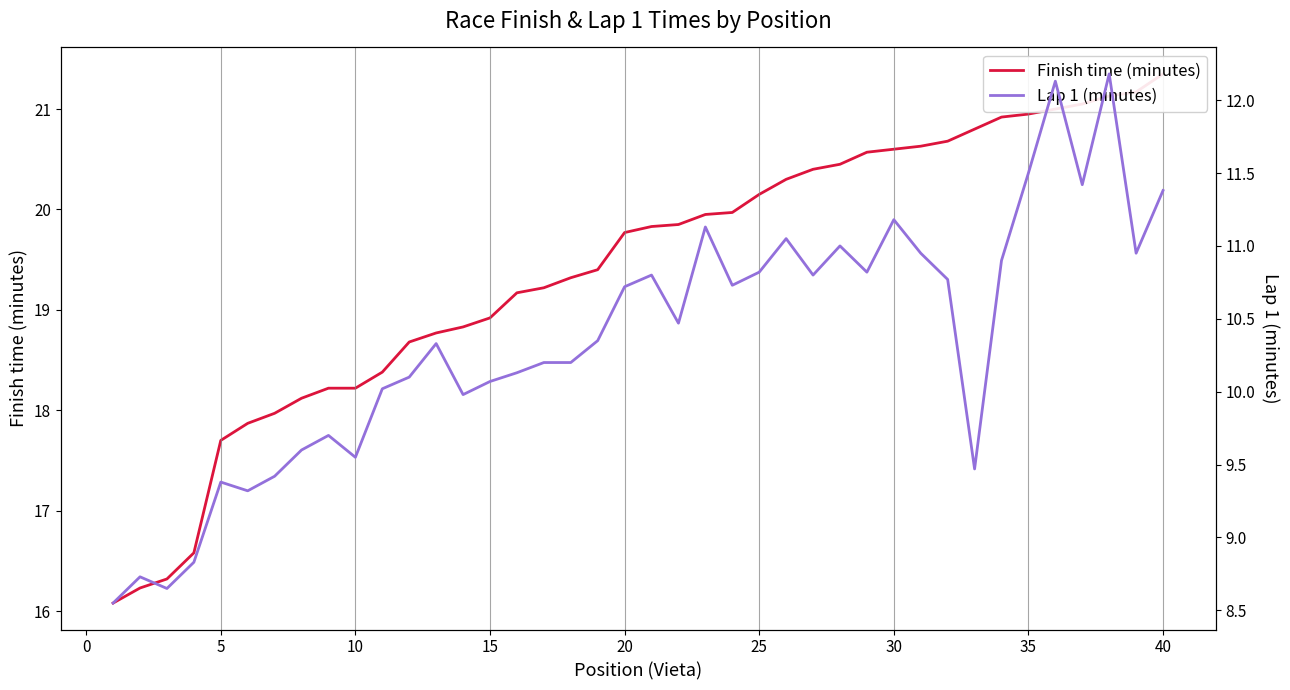

Reading left to right, what are all the values shown in this chart?

Finish time (minutes): 16.1	16.2	16.3	16.6	17.7	17.9	18.0	18.1	18.2	18.2	18.4	18.7	18.8	18.8	18.9	19.2	19.2	19.3	19.4	19.8	19.8	19.9	19.9	20.0	20.1	20.3	20.4	20.4	20.6	20.6	20.6	20.7	20.8	20.9	20.9	21.0	21.1	21.1	21.2	21.4
Lap 1 (minutes): 8.6	8.7	8.7	8.8	9.4	9.3	9.4	9.6	9.7	9.6	10.0	10.1	10.3	10.0	10.1	10.1	10.2	10.2	10.3	10.7	10.8	10.5	11.1	10.7	10.8	11.1	10.8	11.0	10.8	11.2	10.9	10.8	9.5	10.9	11.5	12.1	11.4	12.2	10.9	11.4